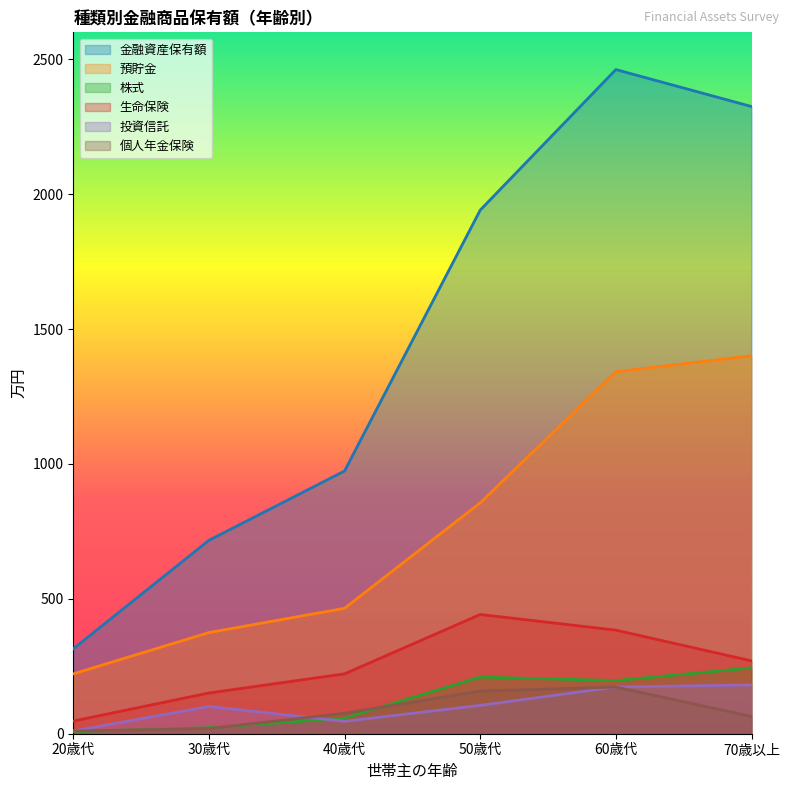

Reading right to left, transcribe all the data shown in this chart.

金融資産保有額: 2325	2462	1941	974	717	315
預貯金: 1401	1342	856	465	375	222
株式: 244	197	210	58	22	8
生命保険: 270	384	442	222	151	47
投資信託: 181	173	105	46	101	10
個人年金保険: 64	173	158	76	19	10